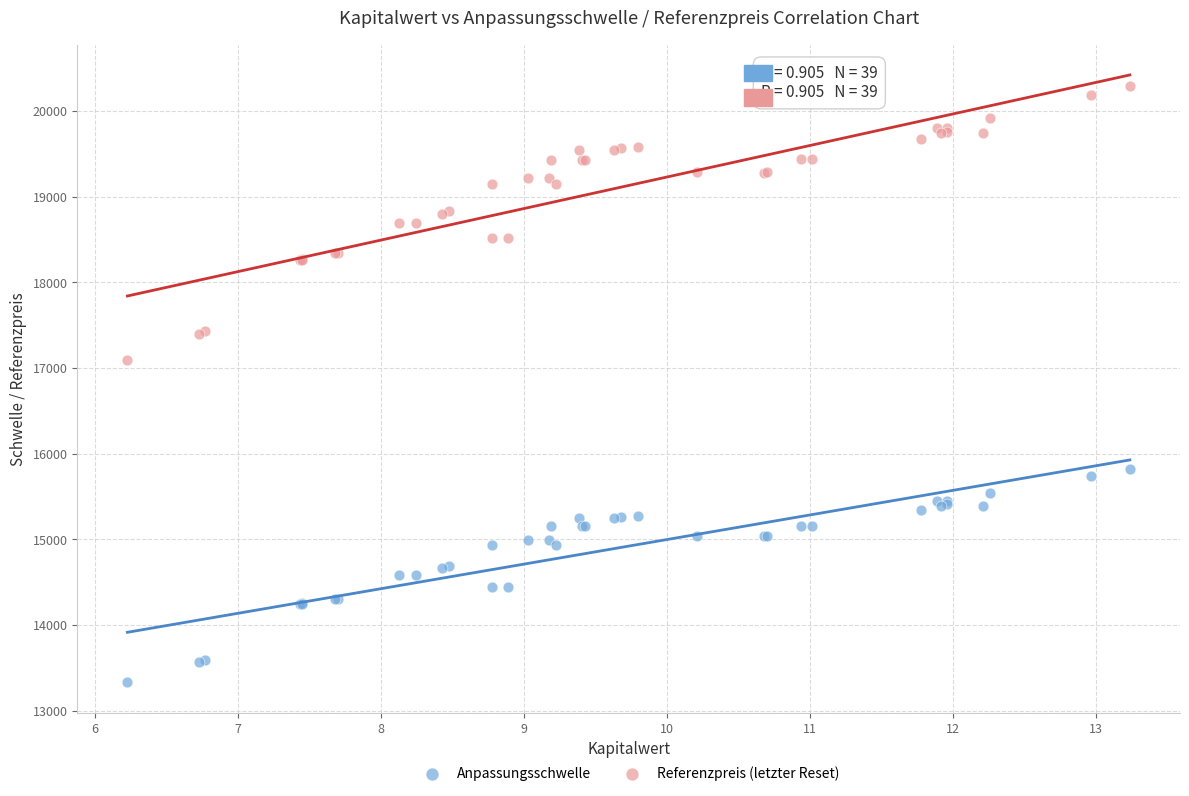

What is the X range (max minus min) for the scatter plot?

7.0